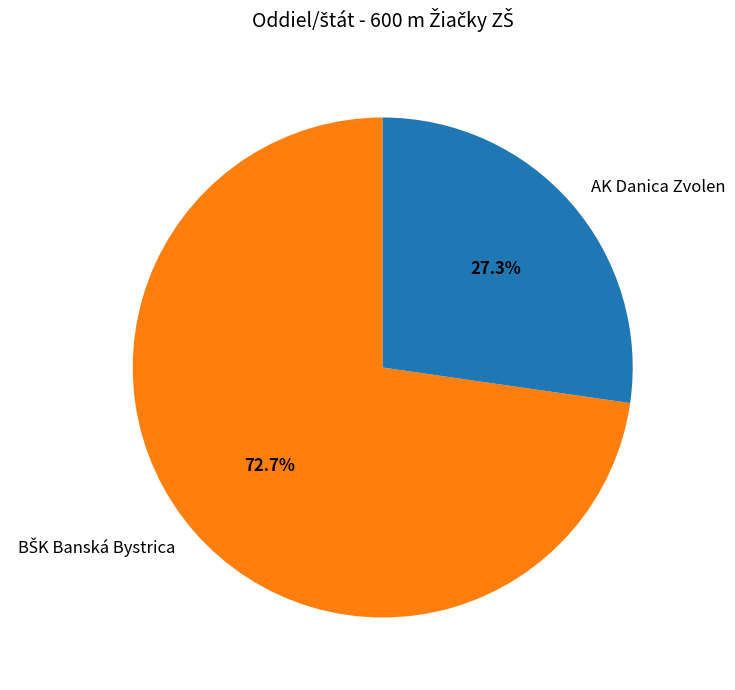

Is AK Danica Zvolen the majority of the pie?

No